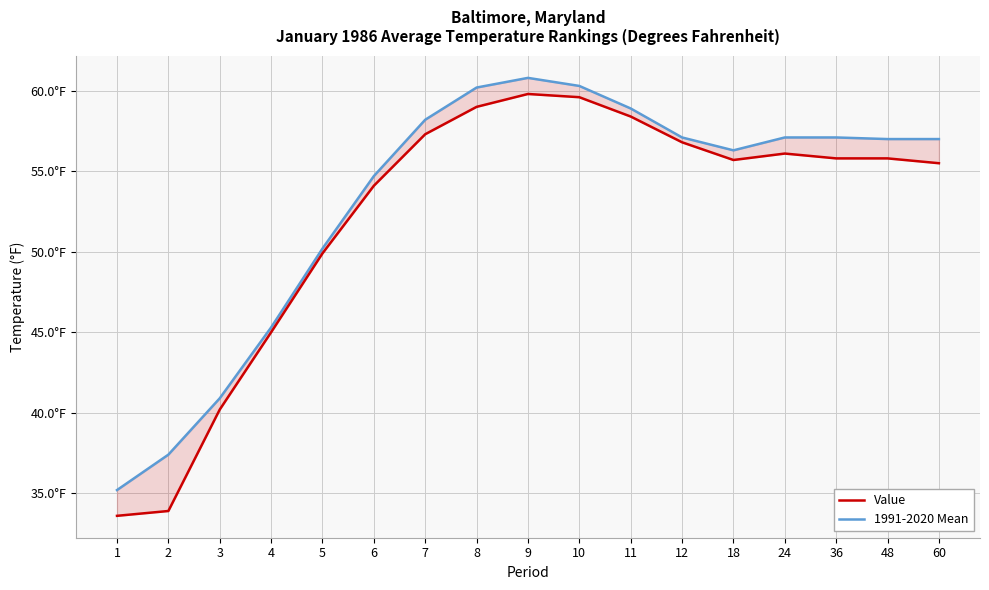

How many data points in 1991-2020 Mean are above 57?

8